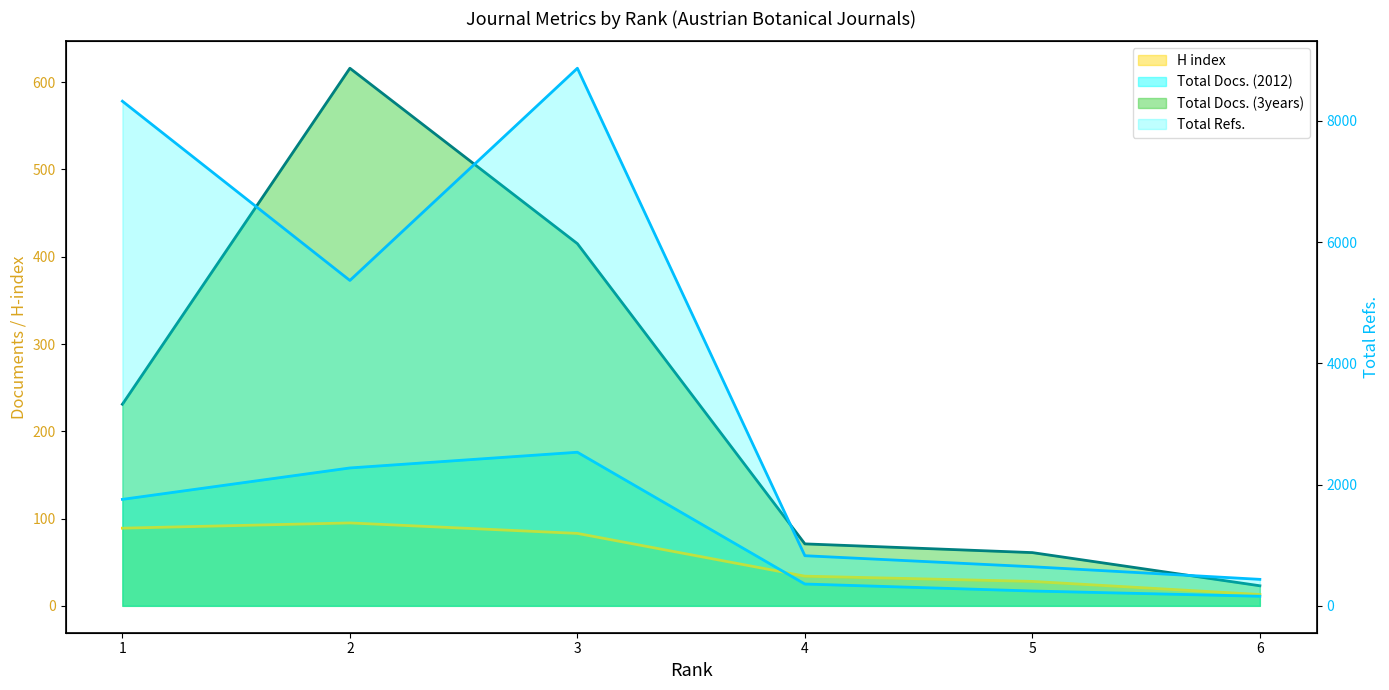

What is the highest value of the Total Refs. series?

8869